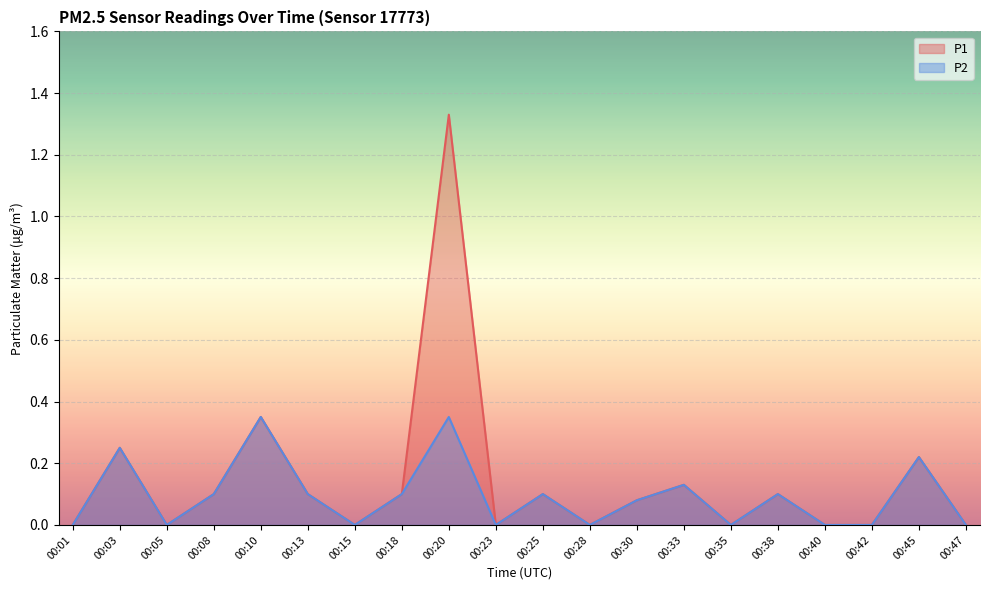

How many data points in P1 are above 0?

11